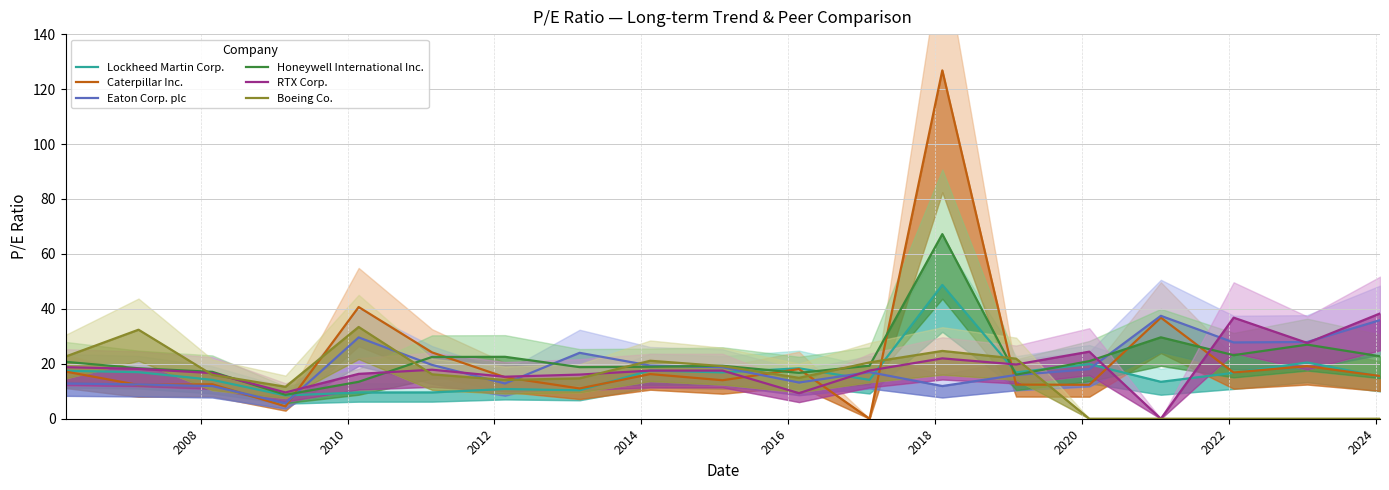

How many intersections are there between Lockheed Martin Corp. and Honeywell International Inc.?

4